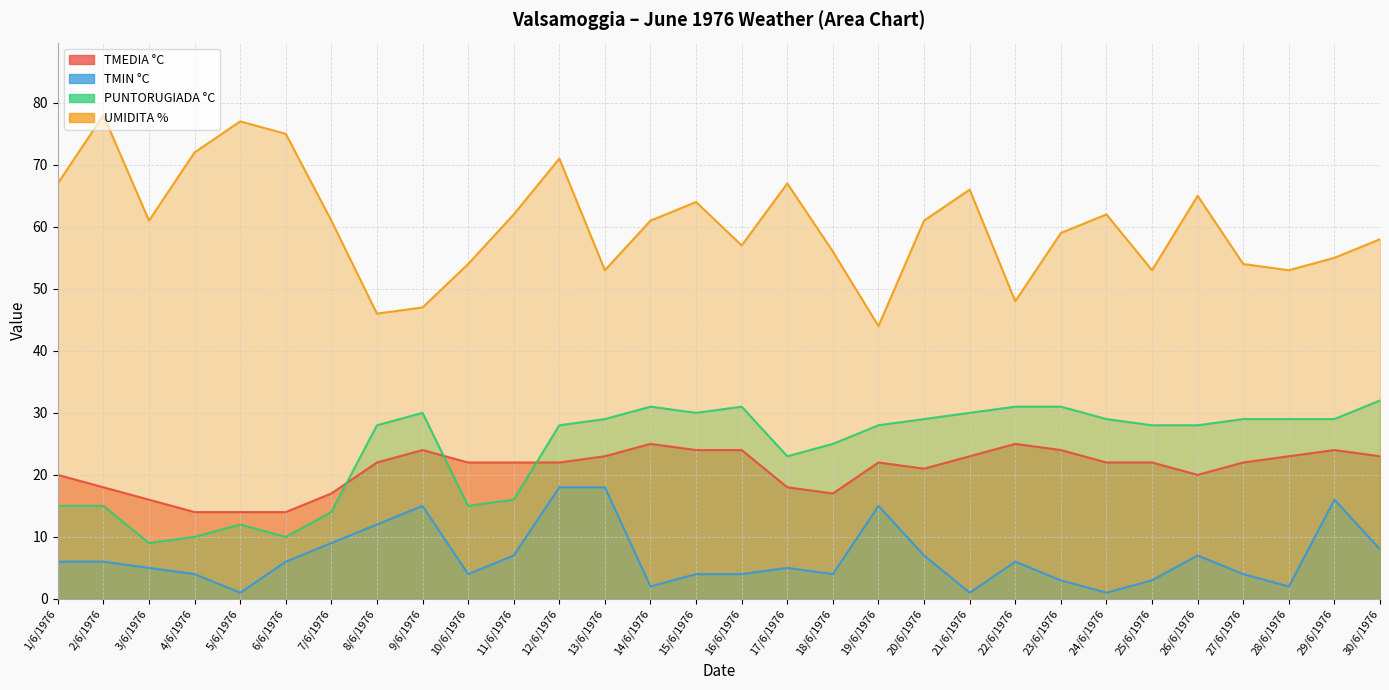

At which category is the sum across all series the highest?

12/6/1976